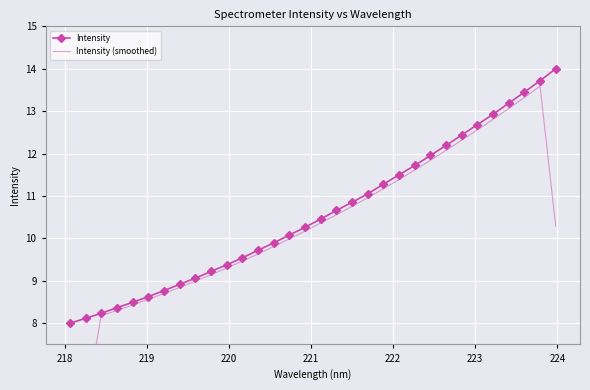

What is the sum of all Intensity (smoothed) values?

326.3